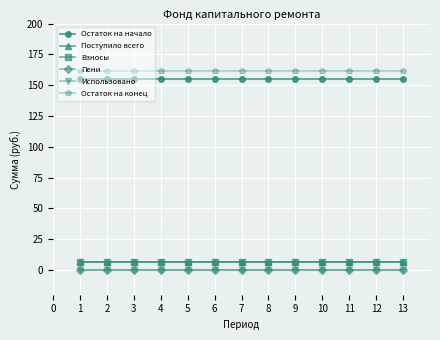

Is this an area chart (filled region under the line)?

No